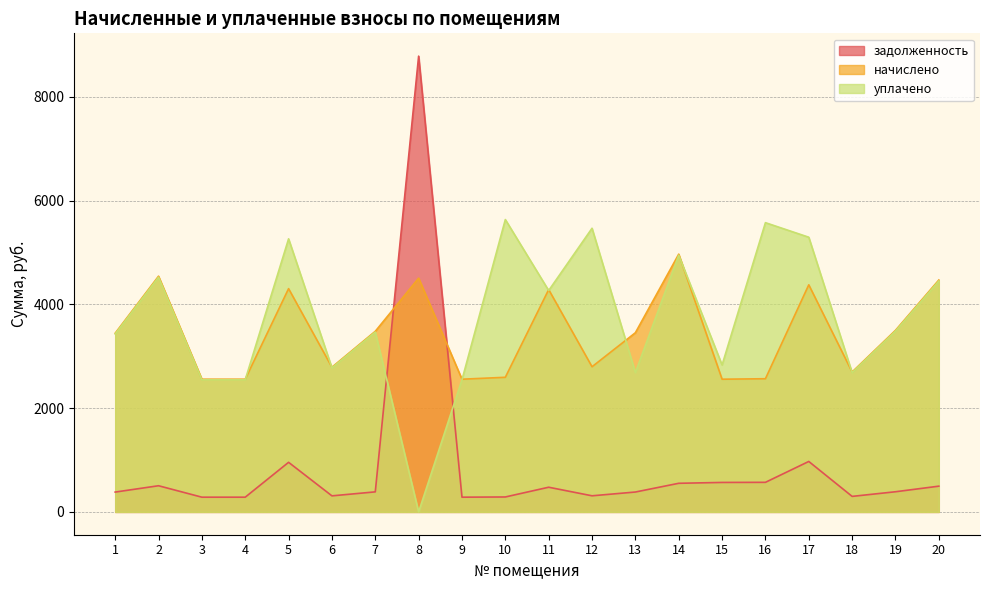

How many interior local valleys does the уплачено series have?

6